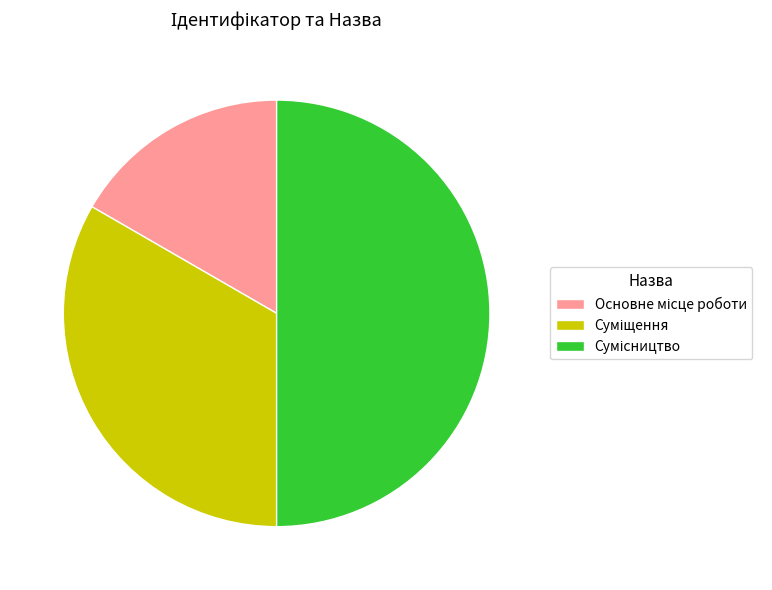

Count the number of slices in the pie.

3